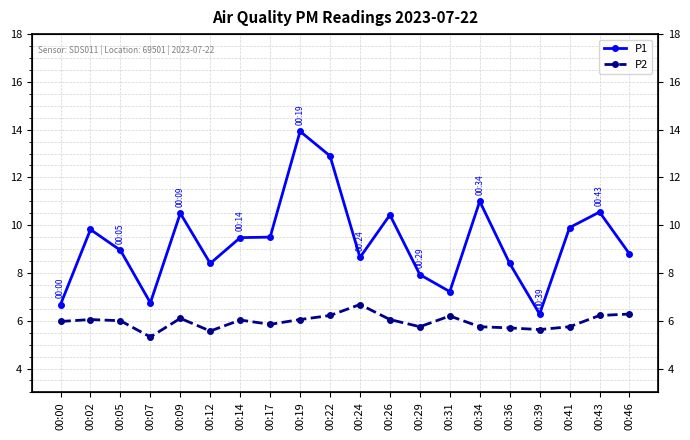

What is the minimum value for P1?

6.3